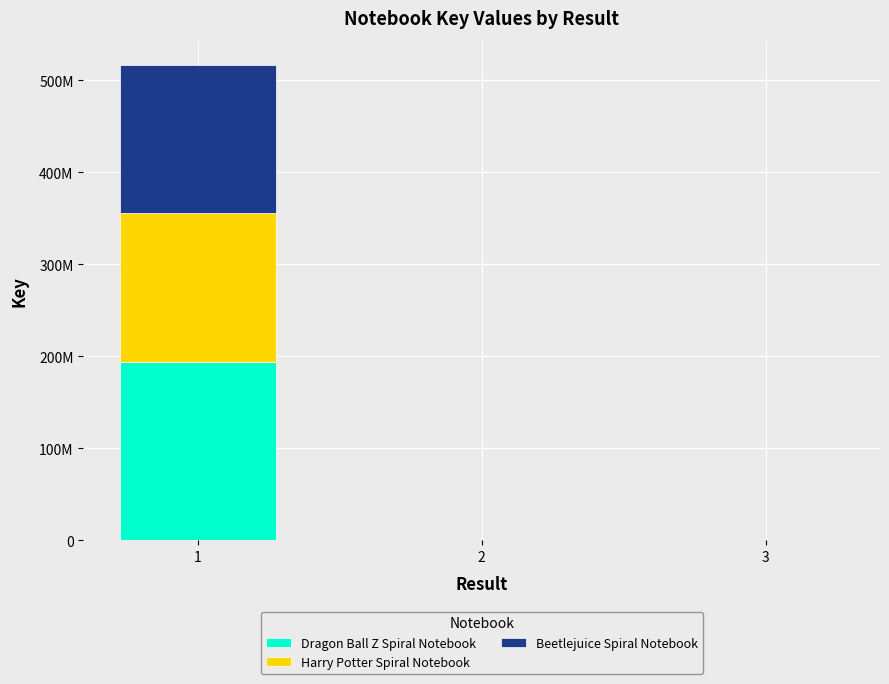

Are the bars grouped side by side (vs. stacked)?

No